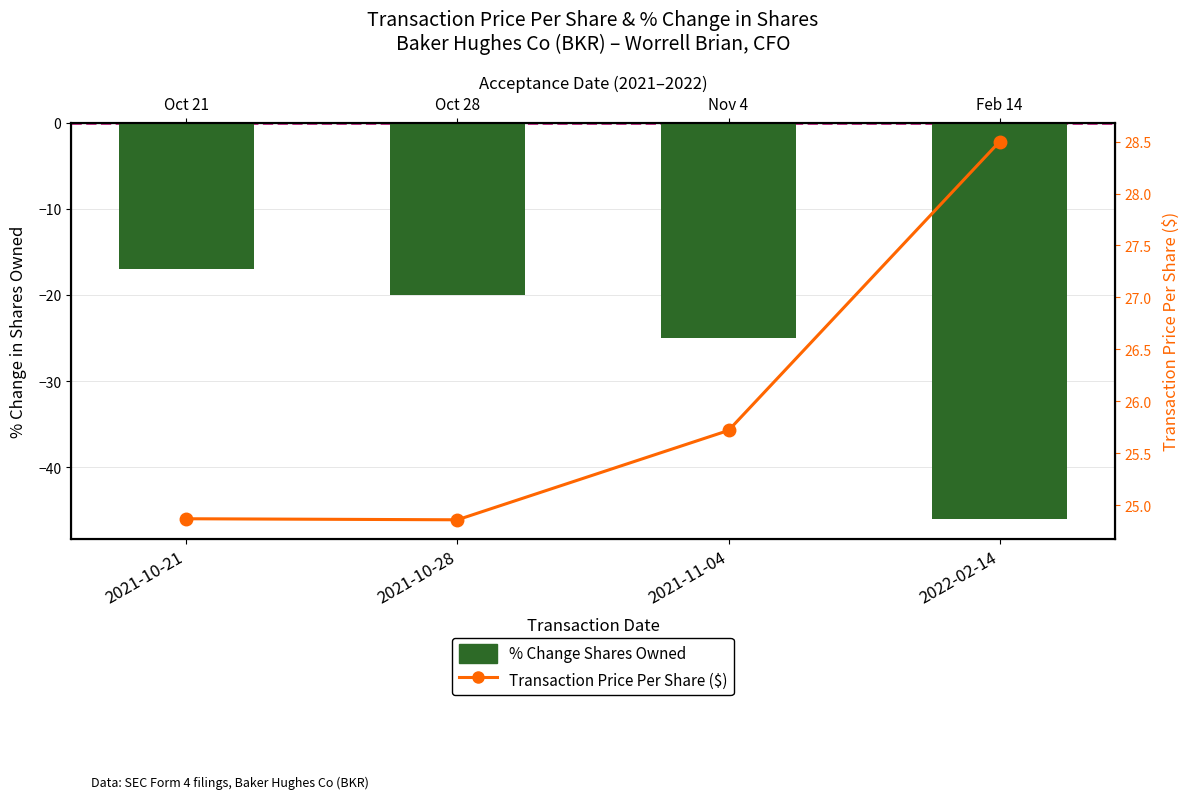

At how many categories does at least one series exceed -25?

4